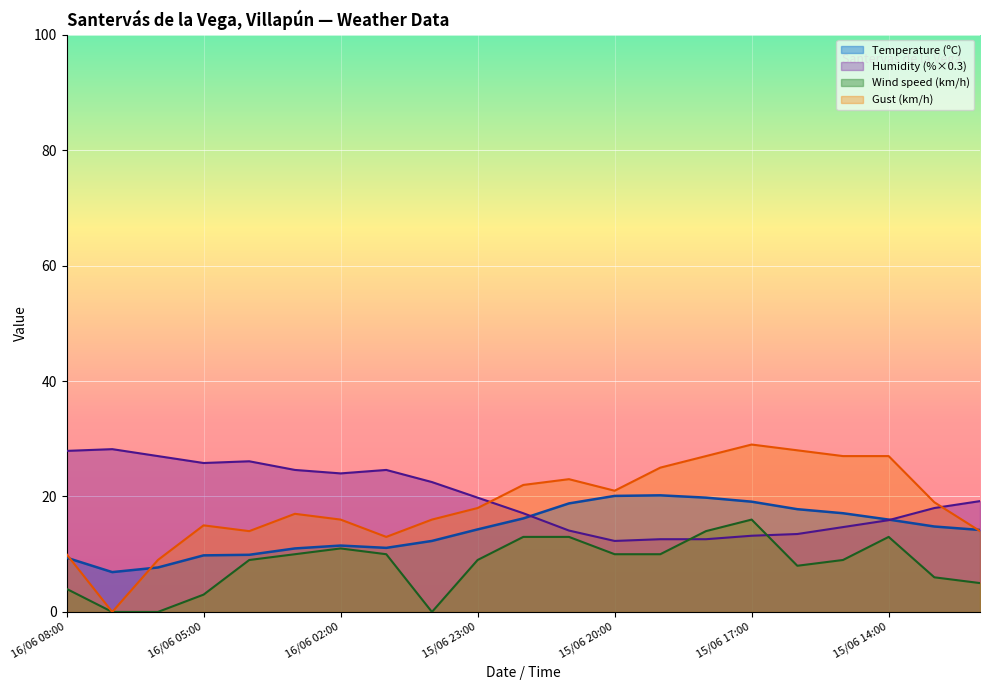

In Wind speed (km/h), how many points are lower than both neighbors (excluding endpoints)?

2